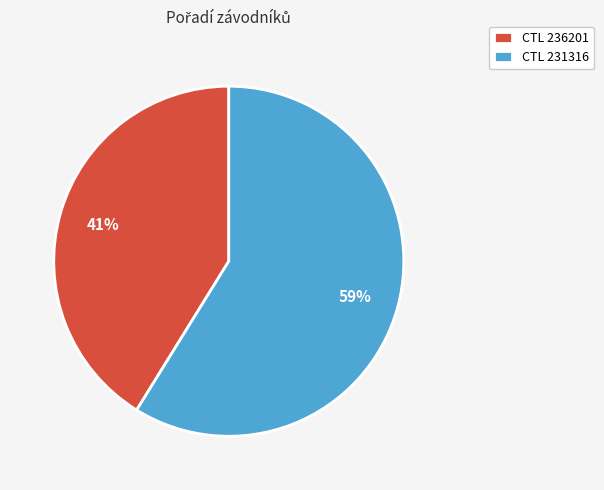

The CTL 231316 slice represents 59% of the pie. True or false?

True